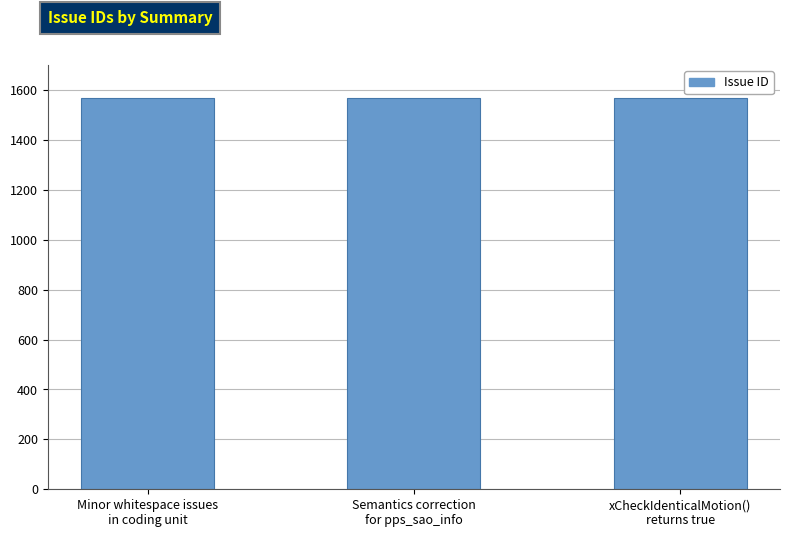

How many categories are shown in the chart?

3